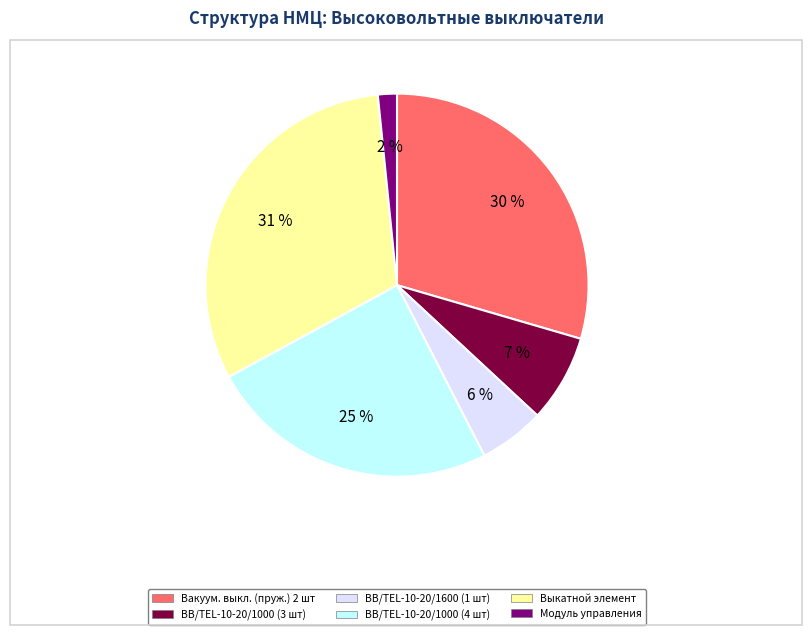

Combined, do Модуль управления and Выкатной элемент account for over 50%?

No